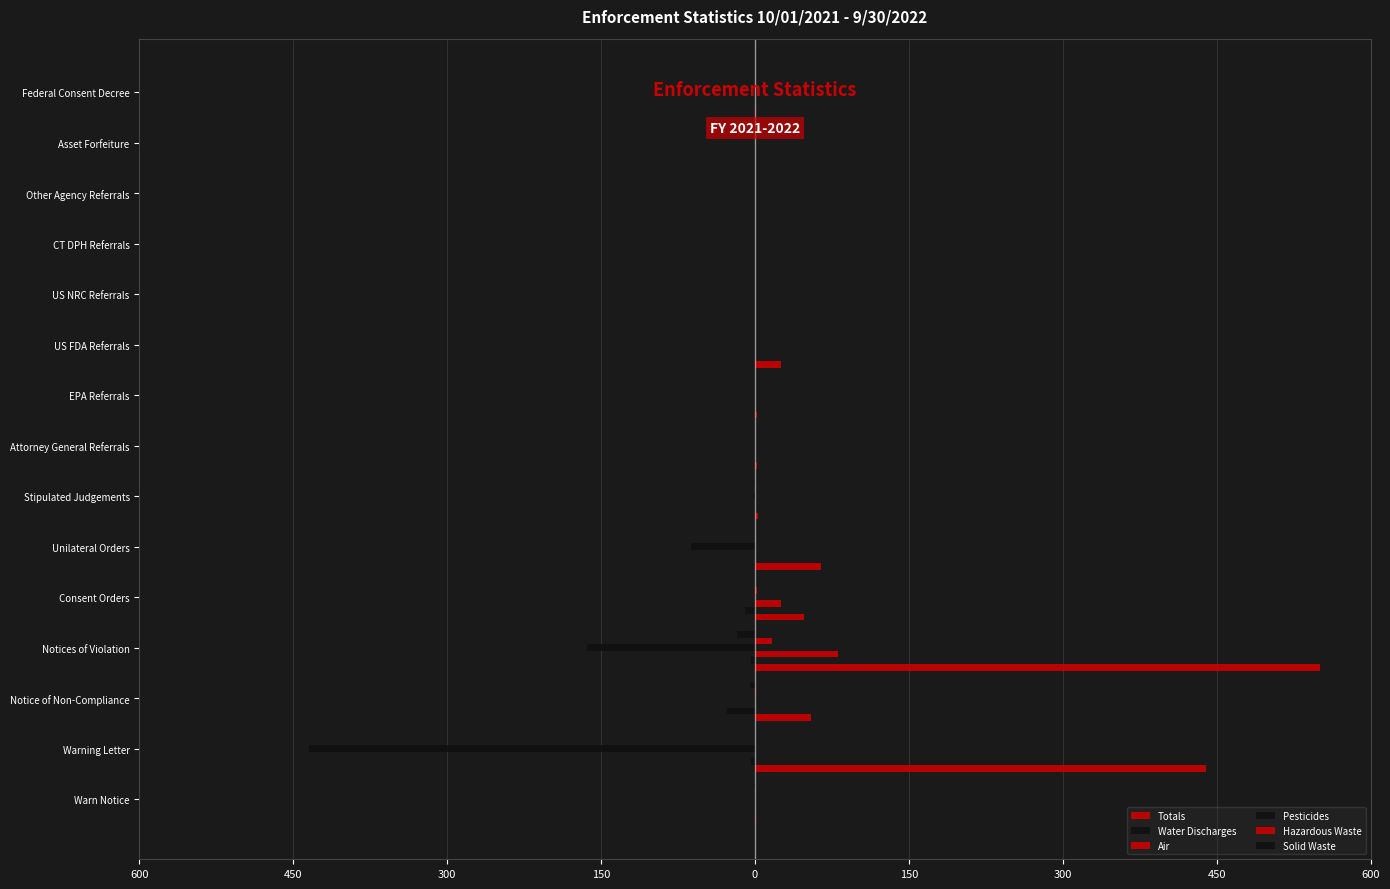

How many bars are there in total?

90